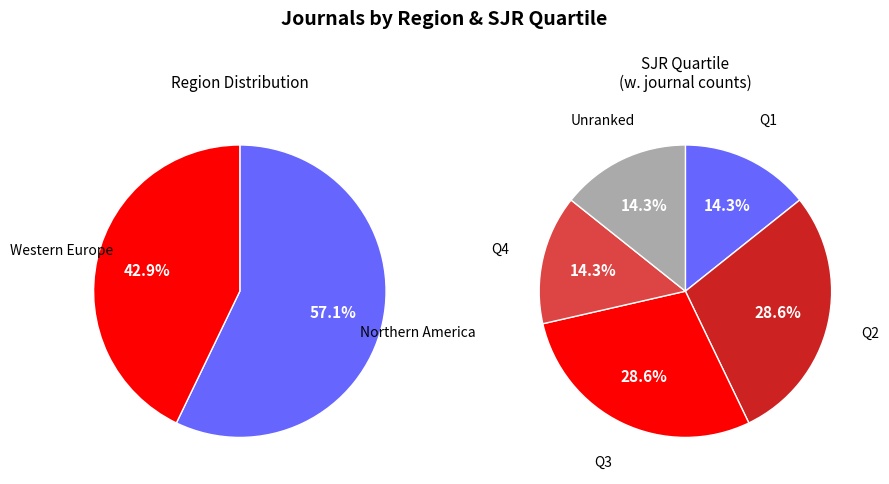

Which slice is the largest?

Northern America